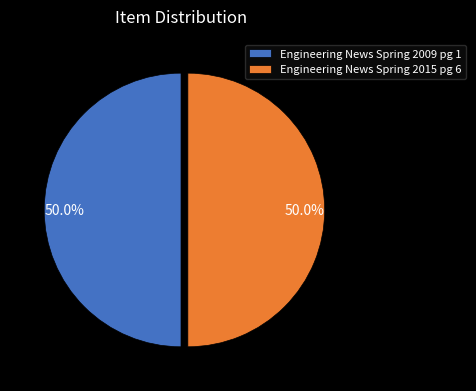

Combined, what portion of the pie is Engineering News Spring 2015 pg 6 and Engineering News Spring 2009 pg 1?

100.0%